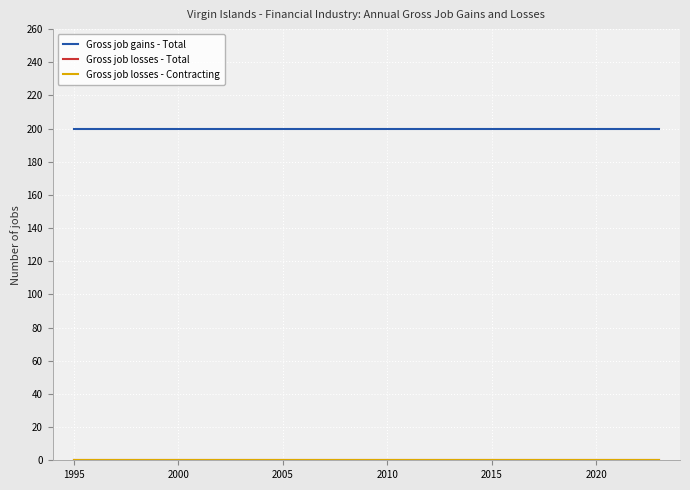

Does the chart display data point markers on the line(s)?

No